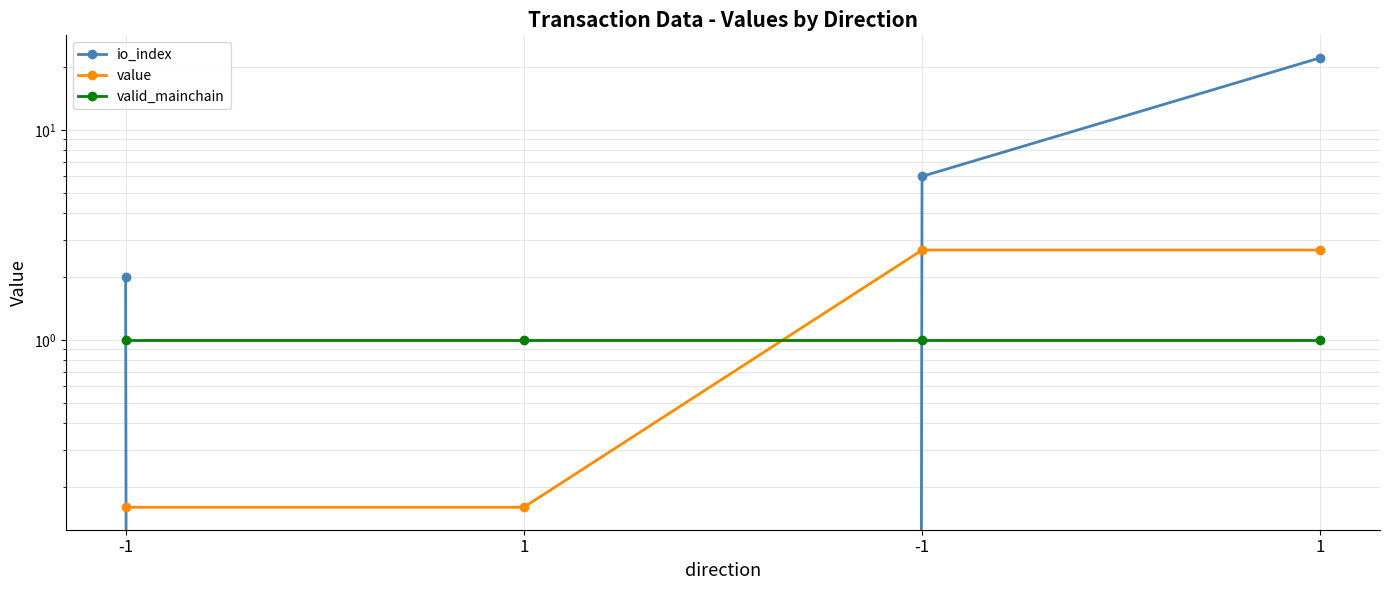

Rank the series at -1 from highest to lowest value.

io_index, valid_mainchain, value